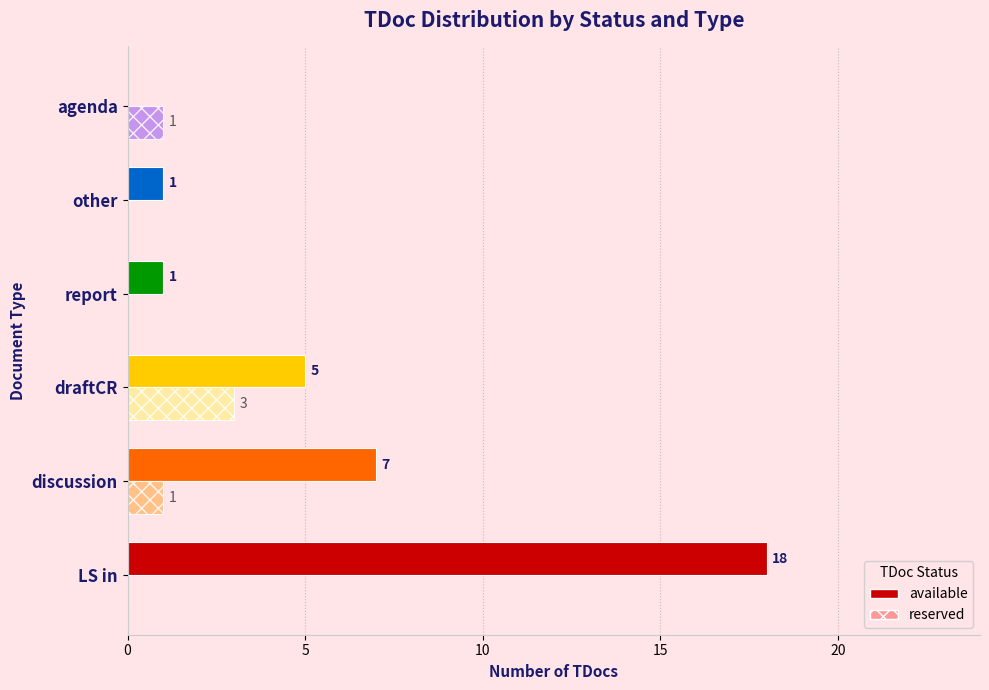

Which series changed the most between LS in and other?

available